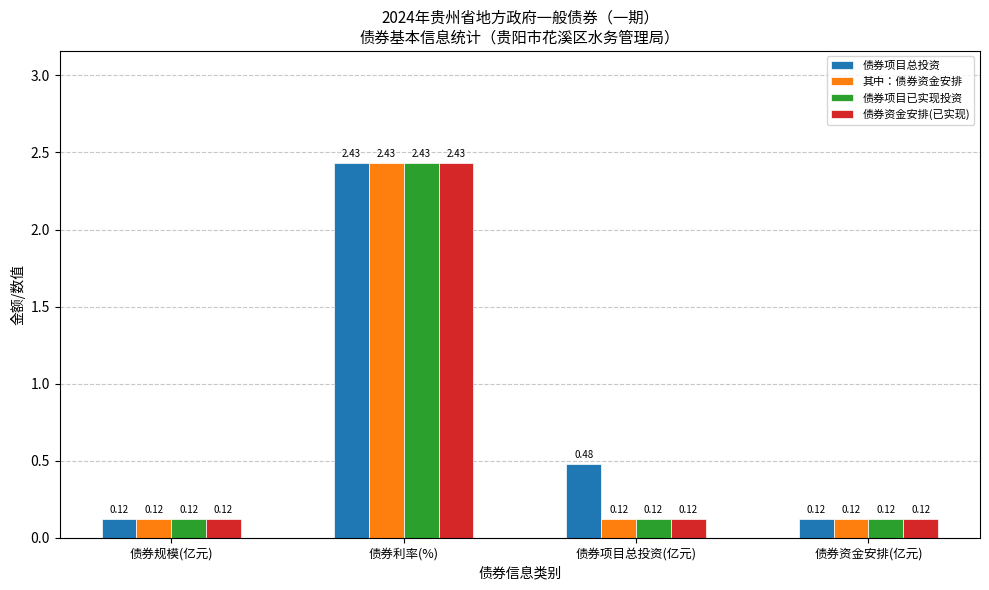

How many bars are there in each group?

4